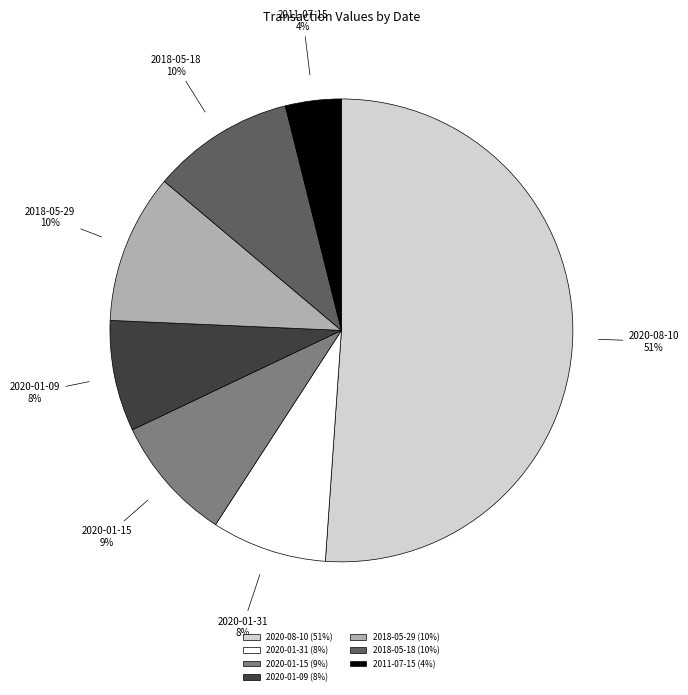

Does 2020-08-10 account for over 50% of the chart?

Yes